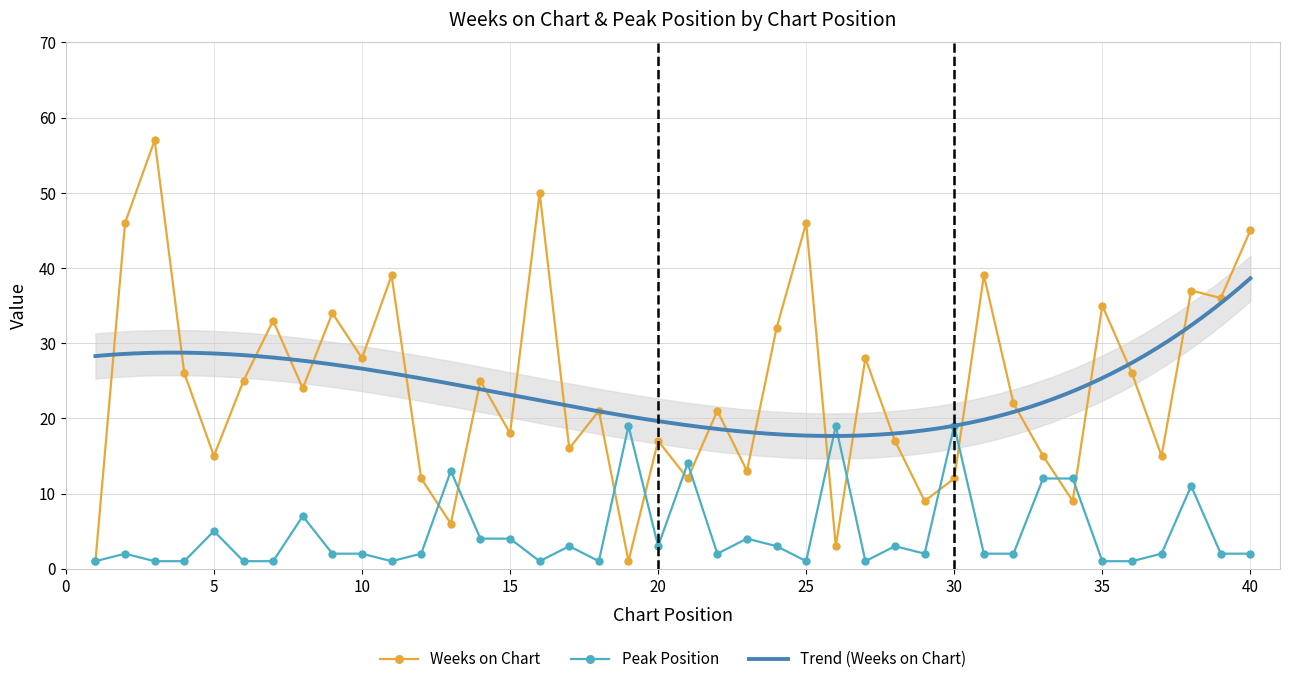

Which series has the largest total across all categories?

Weeks on Chart